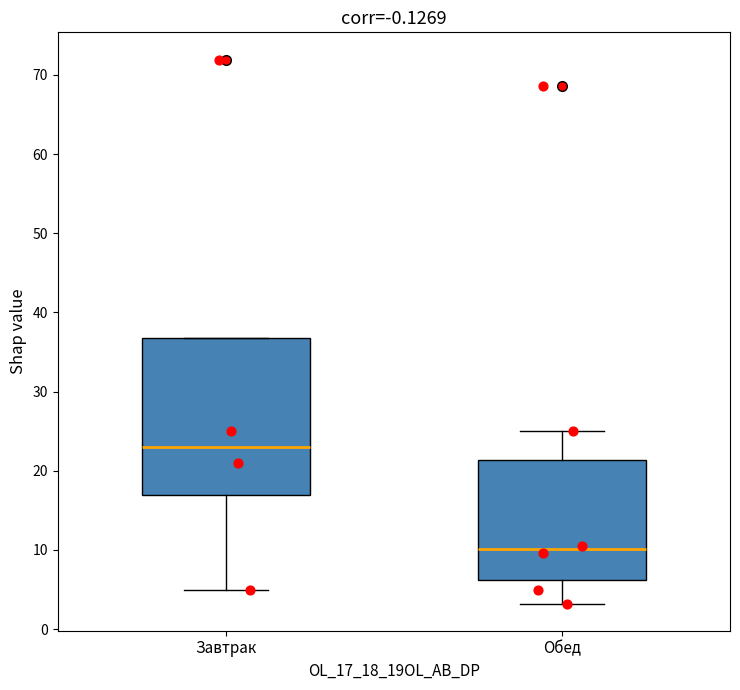

Reading left to right, transcribe this box plot: for each box, give where its median line is, the range the box spans, and where its two whiskers end, as read against the y-axis. The values are not printed on the chart, so give them approximately, as read against the axis.

Завтрак: median 23, box 17 to 37, whiskers 5 to 37
Обед: median 10, box 6 to 21, whiskers 3 to 25